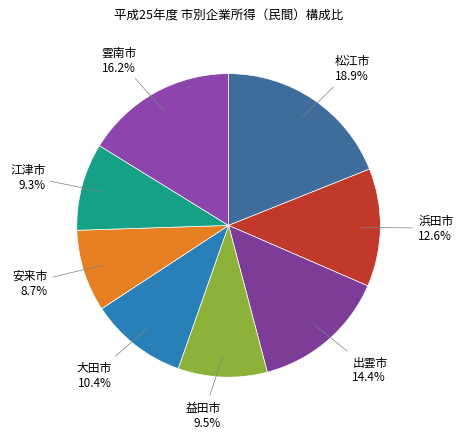

What percentage is NOT represented by 雲南市?

83.8%